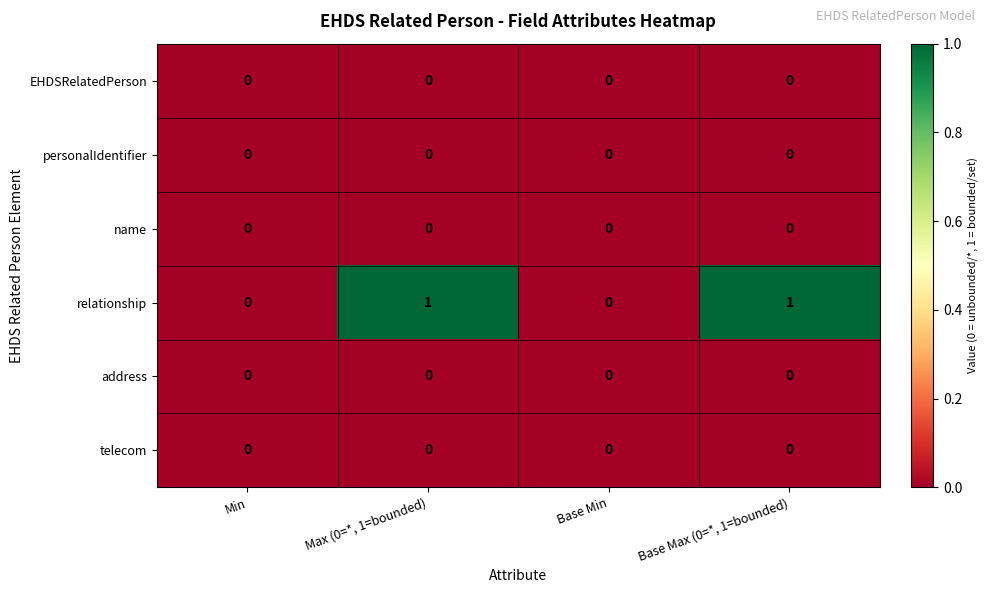

Which series has the largest range (max minus min)?

relationship